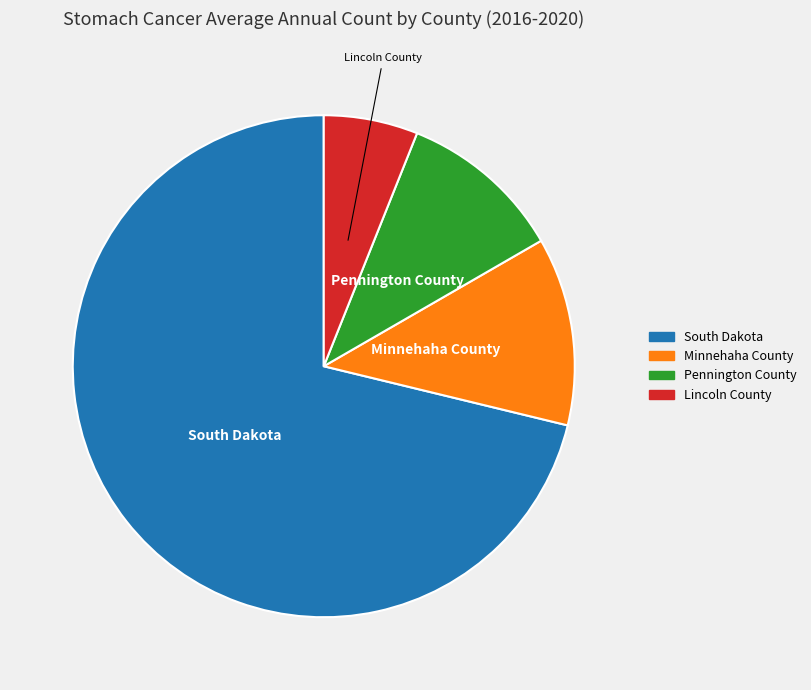

Is there a majority slice in this chart?

Yes